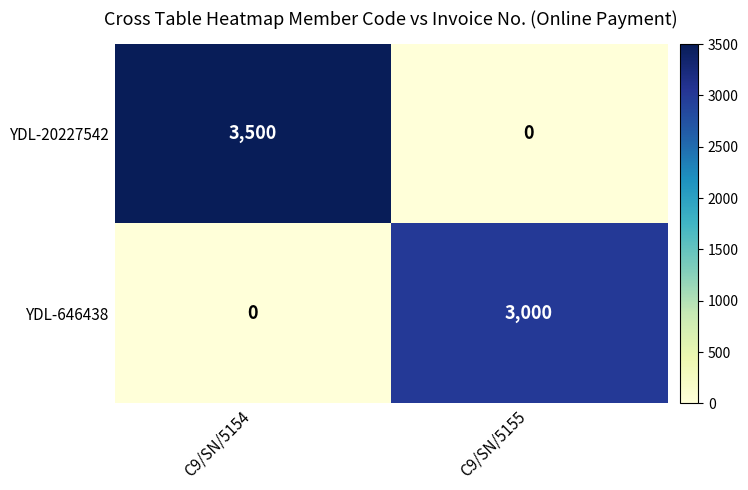

Rank the series at C9/SN/5154 from lowest to highest value.

YDL-646438, YDL-20227542